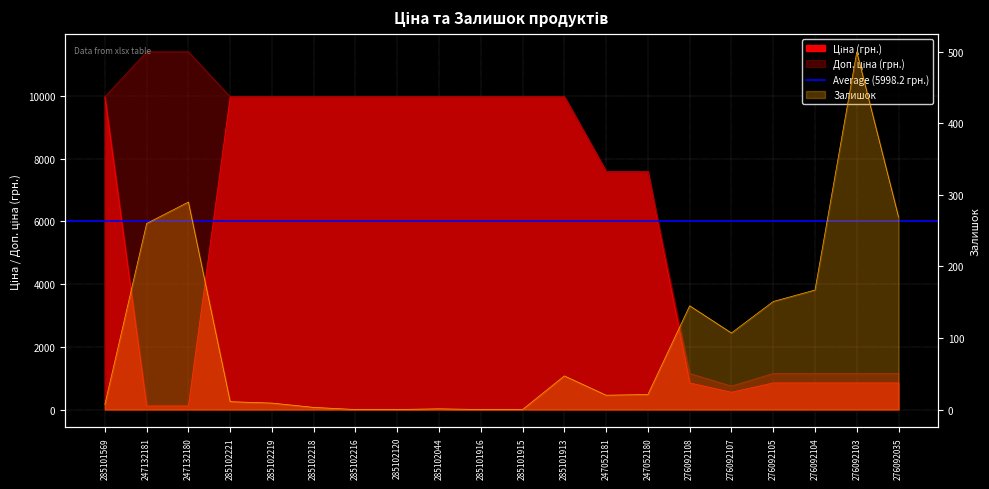

True or false: Залишок has more than 0 points higher than both neighbors.

True